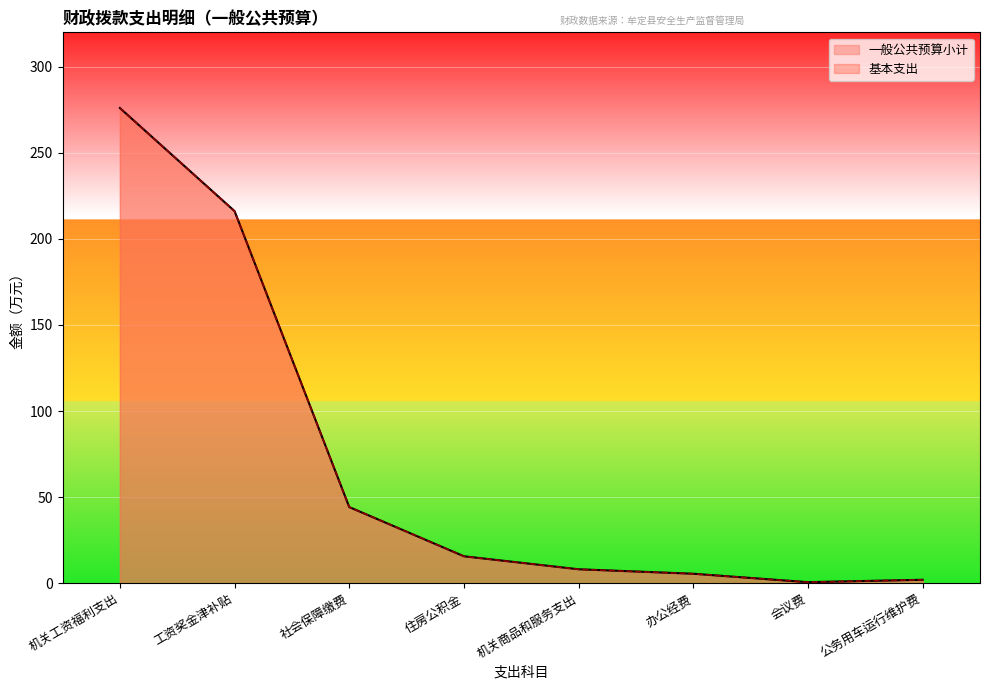

How many values in the 一般公共预算小计 series are below 15?

4